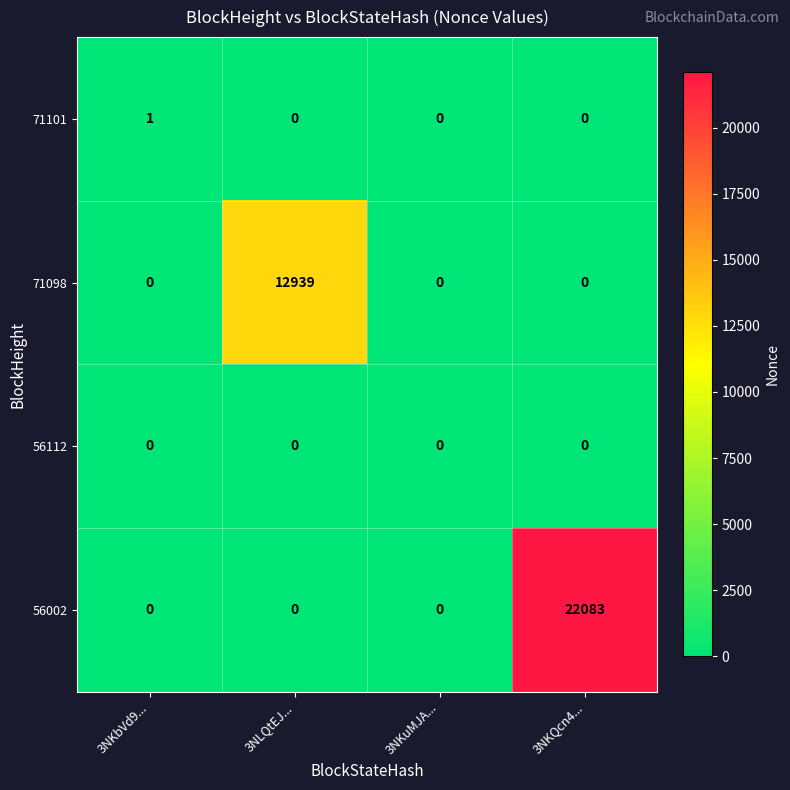

Reading left to right, extract all data points from this chart.

71101: 3NKbVd9...=1	3NLQtEJ...=0	3NKuMJA...=0	3NKQcn4...=0
71098: 3NKbVd9...=0	3NLQtEJ...=12939	3NKuMJA...=0	3NKQcn4...=0
56112: 3NKbVd9...=0	3NLQtEJ...=0	3NKuMJA...=0	3NKQcn4...=0
56002: 3NKbVd9...=0	3NLQtEJ...=0	3NKuMJA...=0	3NKQcn4...=22083